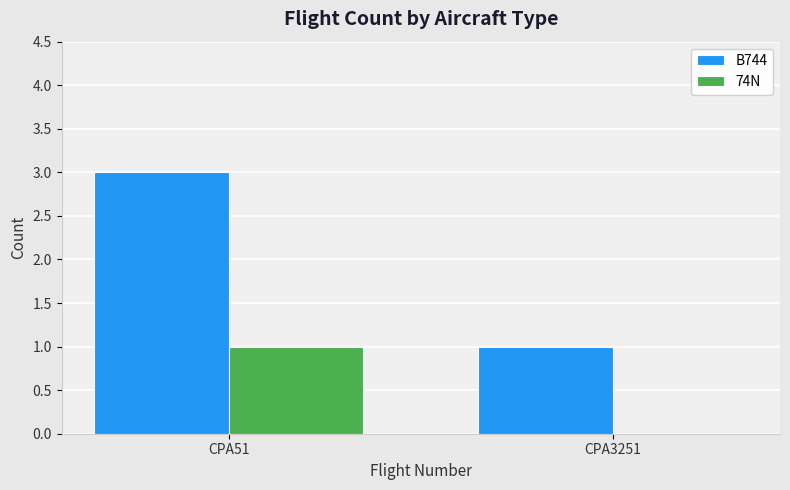

Which label corresponds to the largest value in the chart?

CPA51